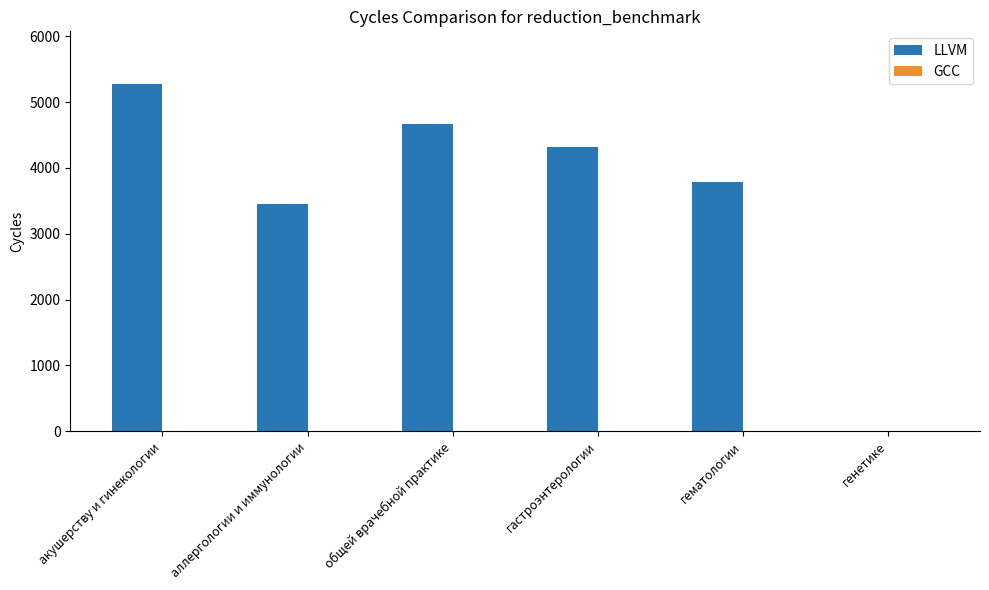

What is the sum of all LLVM values?

21494